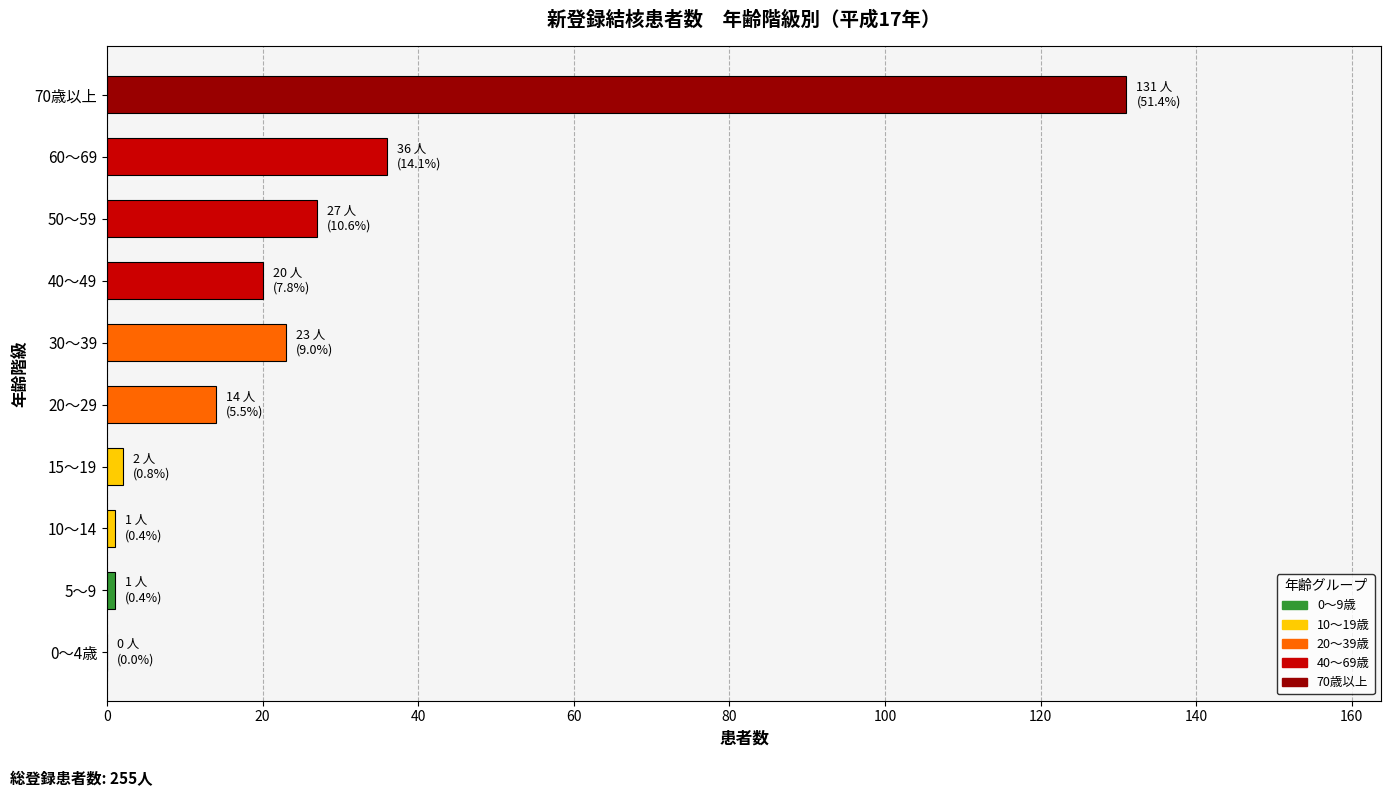

Reading bottom to top, extract all data points from this chart.

0～4歳=0	5～9=1	10～14=1	15～19=2	20～29=14	30～39=23	40～49=20	50～59=27	60～69=36	70歳以上=131